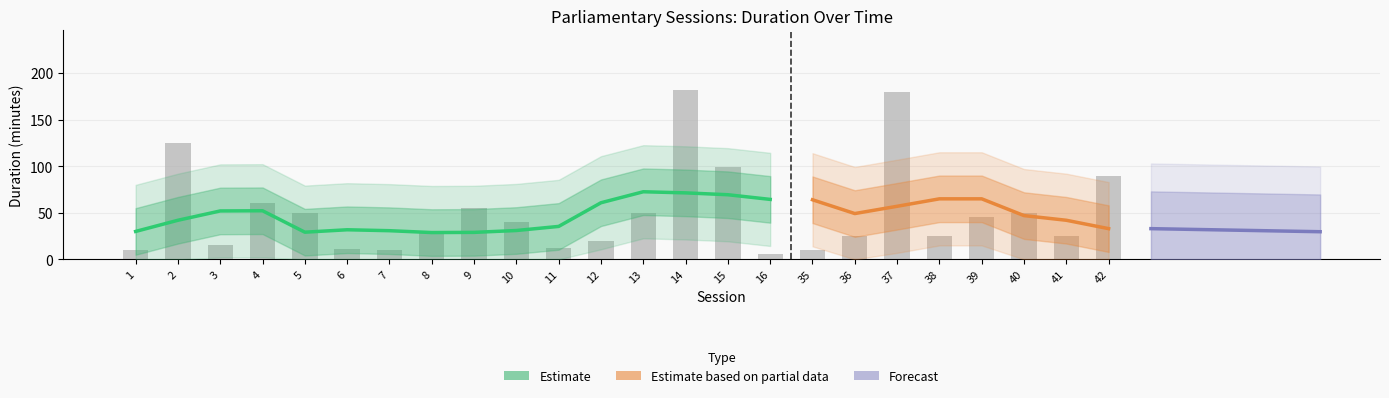

The session_number series shows 57 at 39. True or false?

False